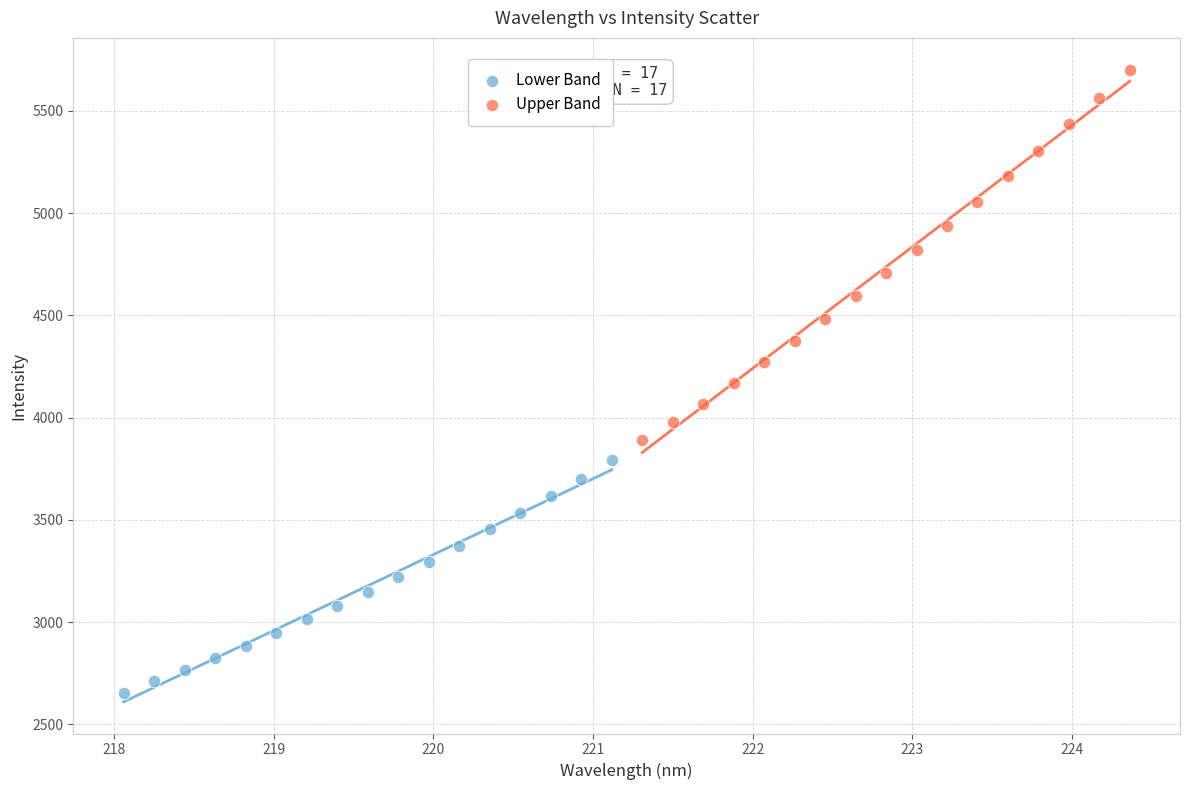

Which series reaches the maximum Y coordinate?

Upper Band